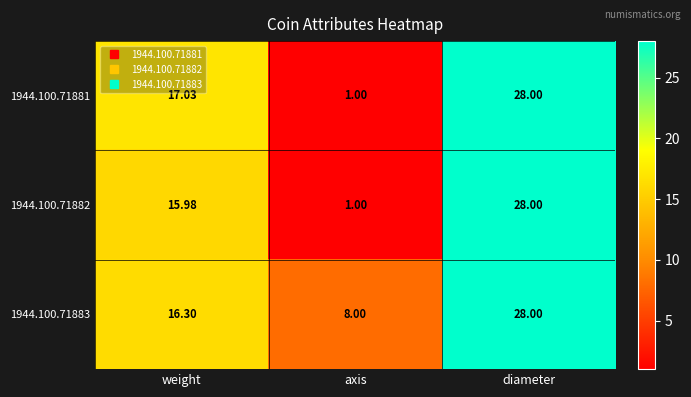

Where does the 1944.100.71881 series first go above 17?

weight